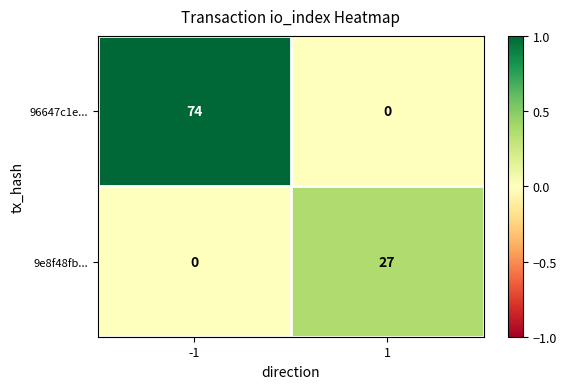

Reading right to left, transcribe all the data shown in this chart.

96647c1e...: 0	74
9e8f48fb...: 27	0